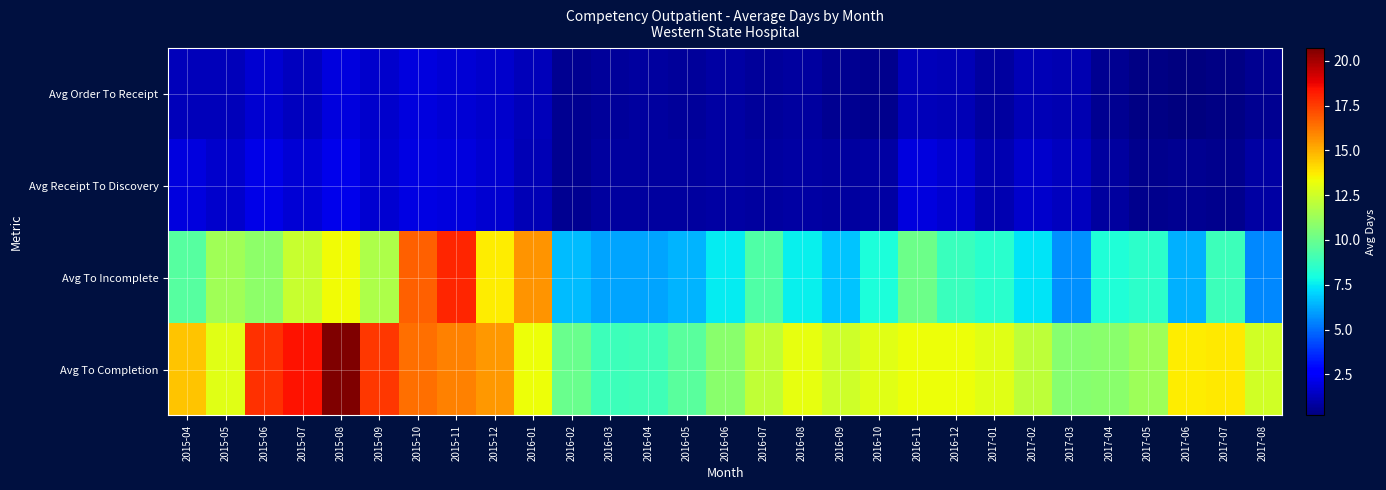

At which category is the sum across all series the highest?

2015-08